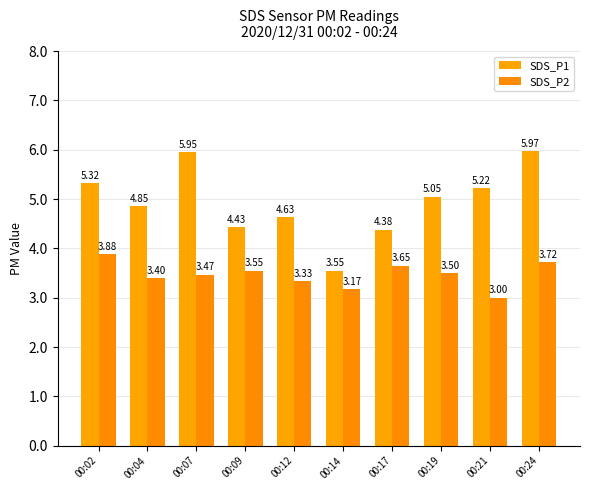

Which category has the highest value in the SDS_P2 series?

00:02